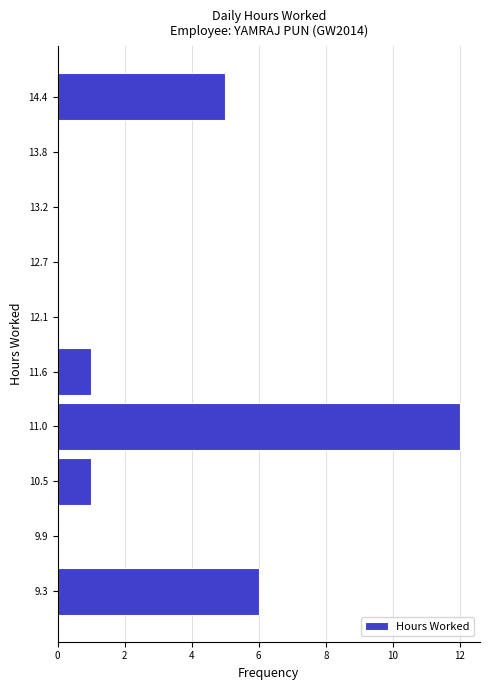

Reading bottom to top, list every bar in this chart as the range it spans on the y-axis followed by its length. Neither the bar edges nor the lengths are printed on the chart, so give them approximately, as read against the axes.

9.1 to 9.6: 6
9.6 to 10.2: 0
10.2 to 10.7: 1
10.7 to 11.3: 12
11.3 to 11.8: 1
11.8 to 12.4: 0
12.4 to 13.0: 0
13.0 to 13.5: 0
13.5 to 14.1: 0
14.1 to 14.6: 5